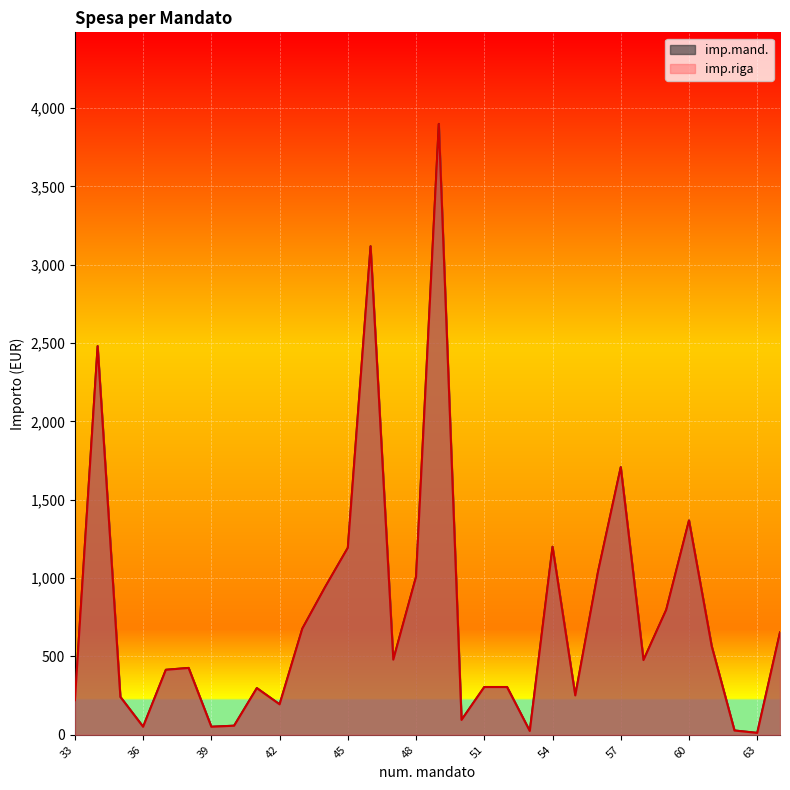

Between 63 and 41, which is larger?

41